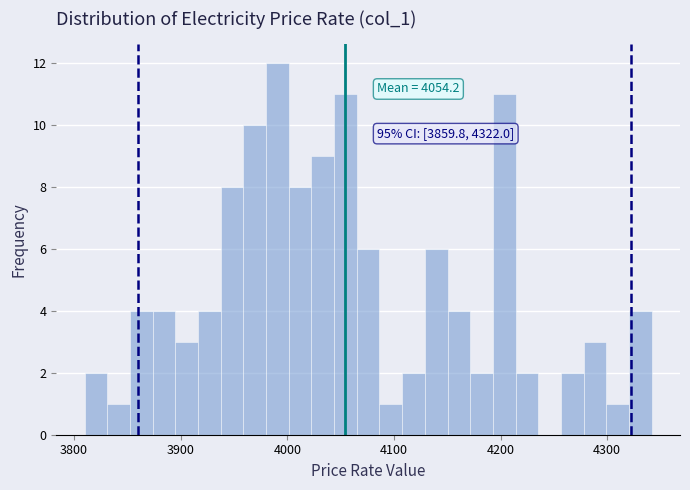

Read against the x-axis, roughly where is the centre of the tallest bar?

3990